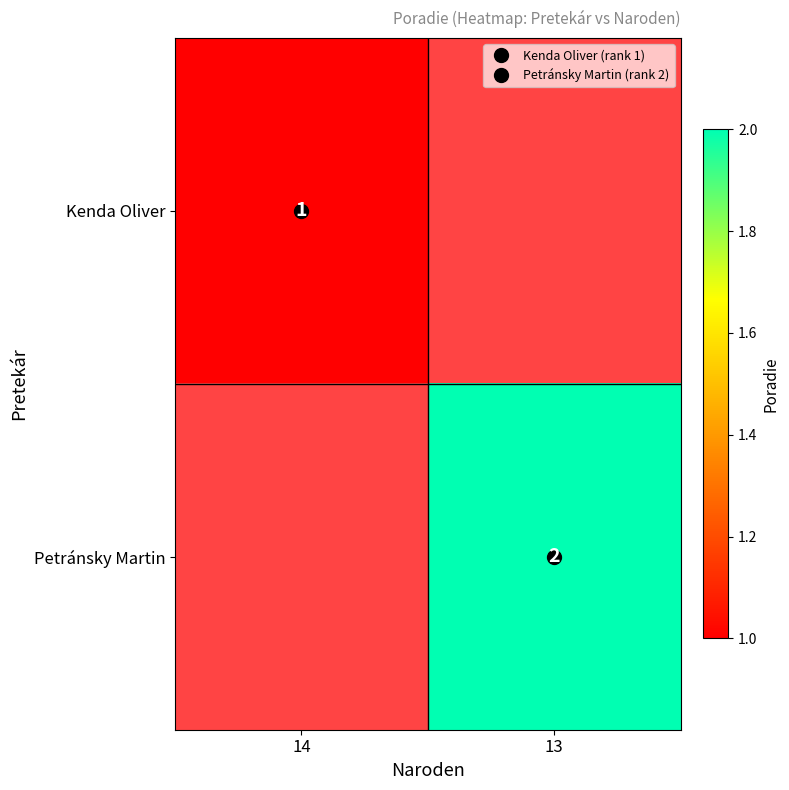

What is the maximum value shown in the chart?

2.0